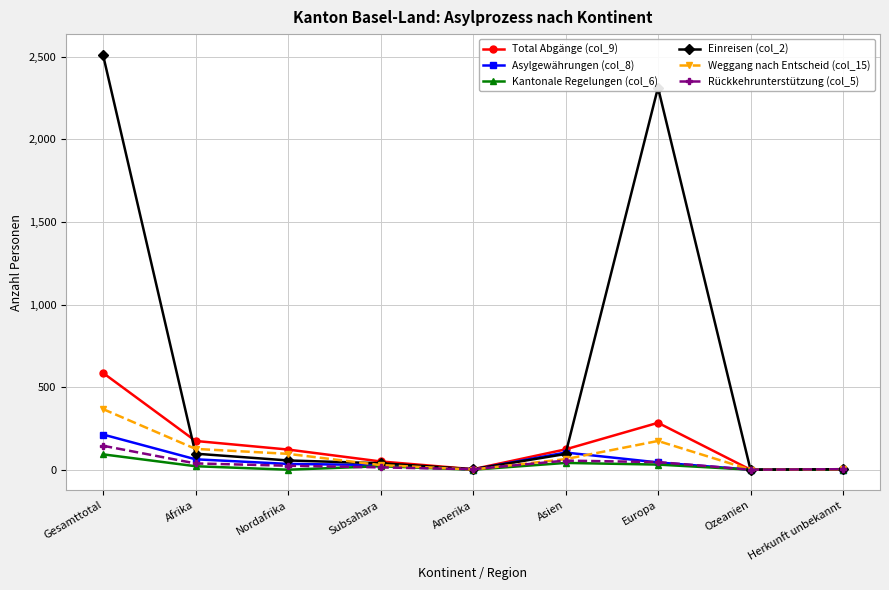

What is the sum of all Kantonale Regelungen (col_6) values?

207